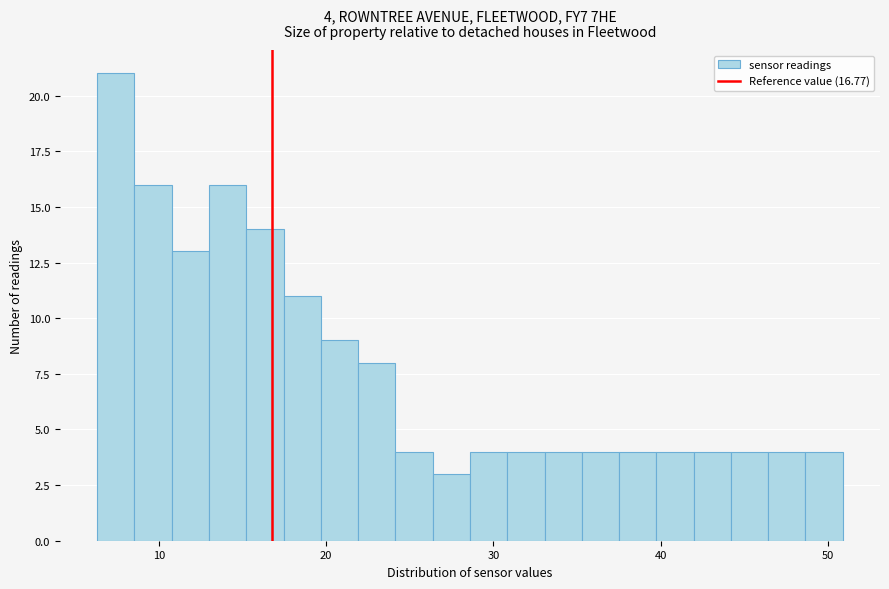

Around what value on the x-axis is the tallest bar? Give the approximate position of its centre, as read against the axis.

7